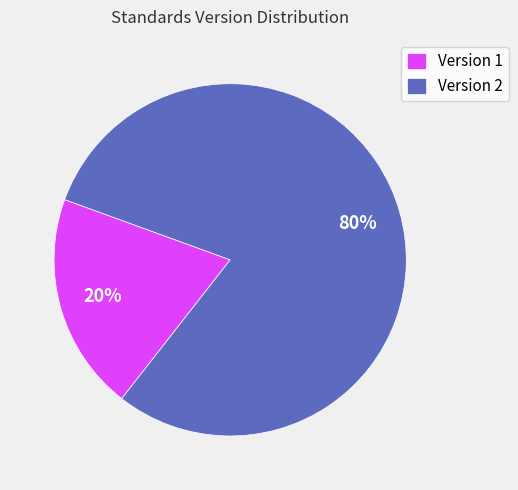

Is it true that Version 1 is 20% of the pie?

True